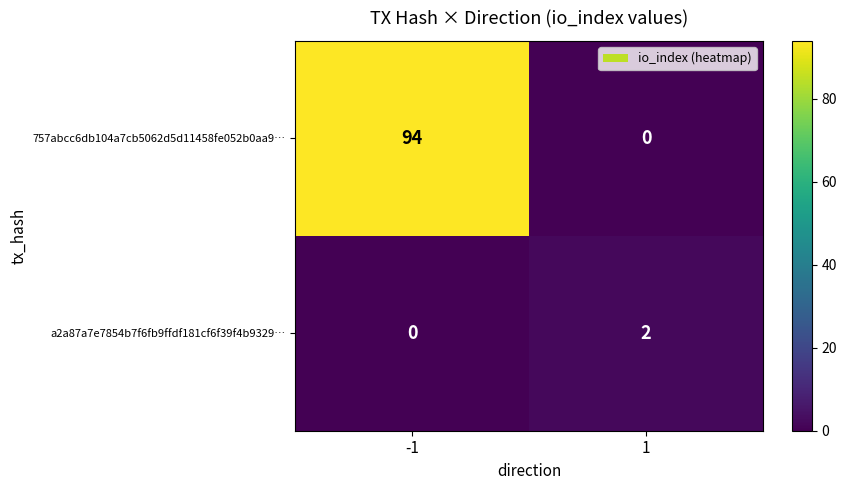

What is the average value of the 757abcc6db104a7cb5062d5d11458fe052b0aa9… series?

47